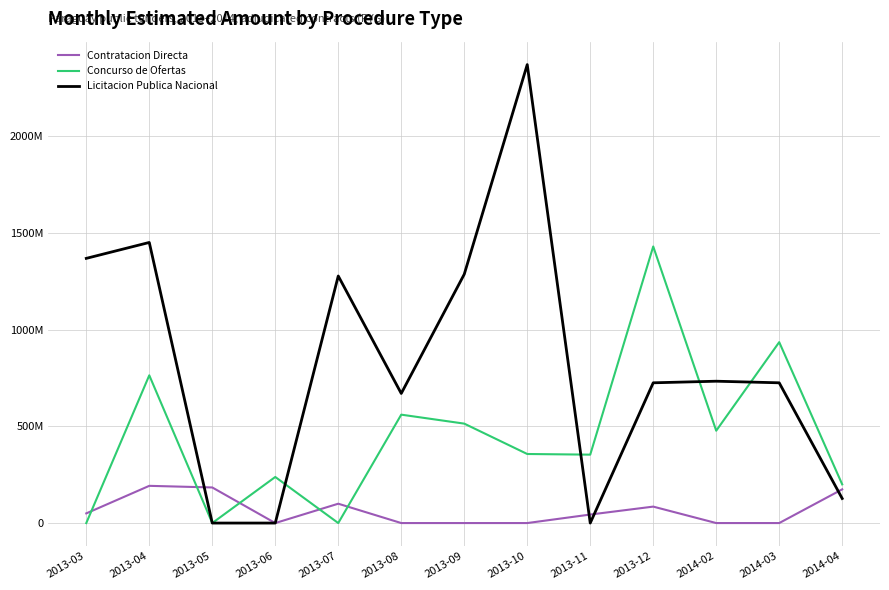

What is the difference between the maximum and minimum values in the Contratacion Directa series?

192376000